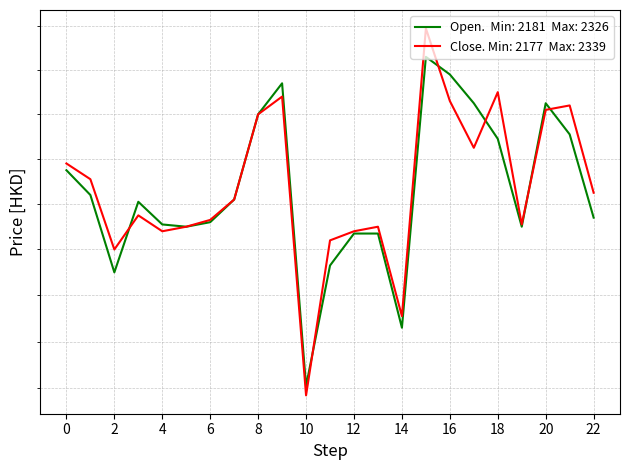

Does the chart display data point markers on the line(s)?

No